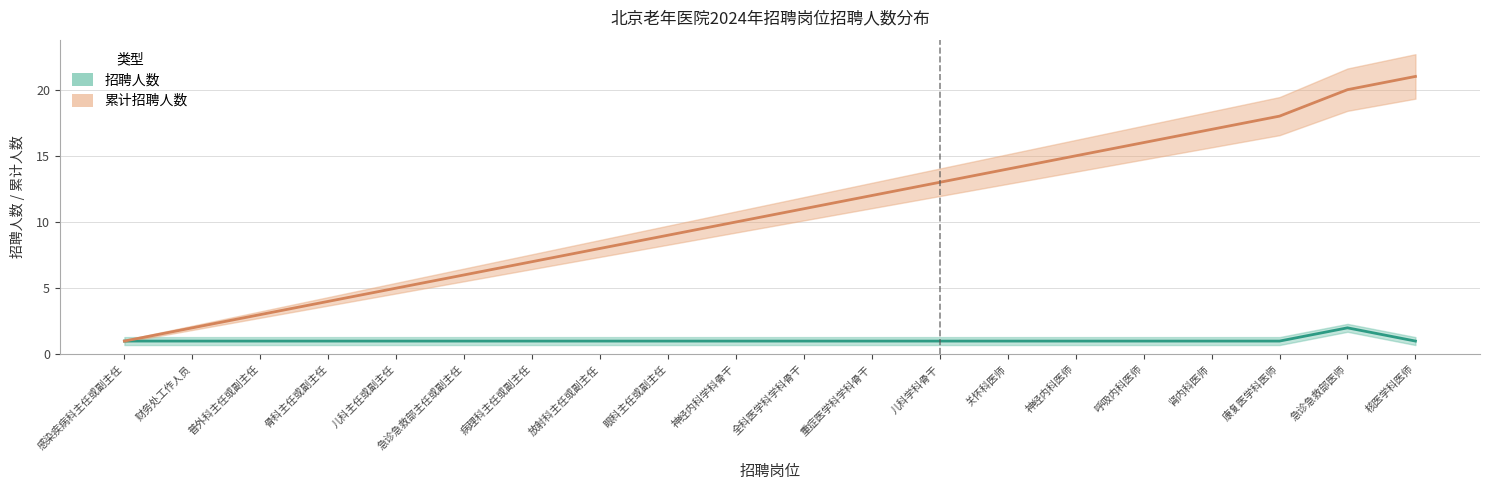

What is the label of the 5th point from the left?

儿科主任或副主任